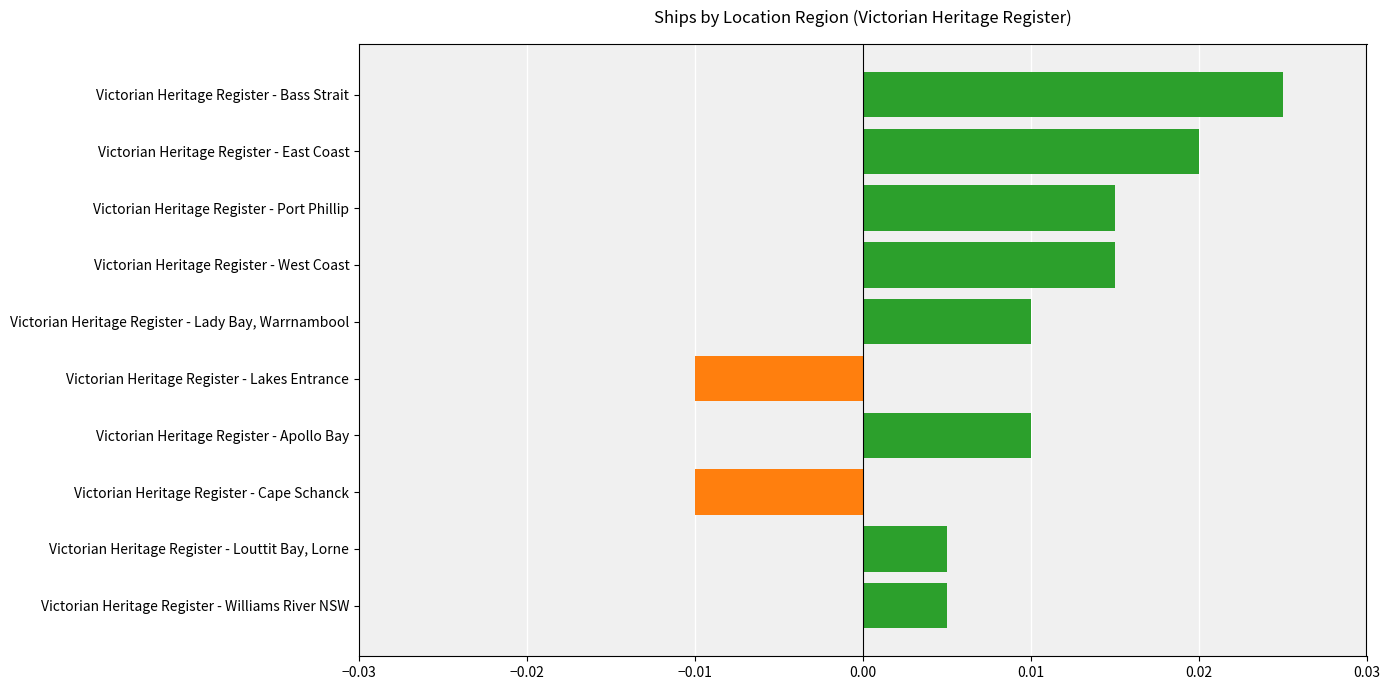

Which has a higher value, Victorian Heritage Register - East Coast or Victorian Heritage Register - Cape Schanck?

Victorian Heritage Register - East Coast